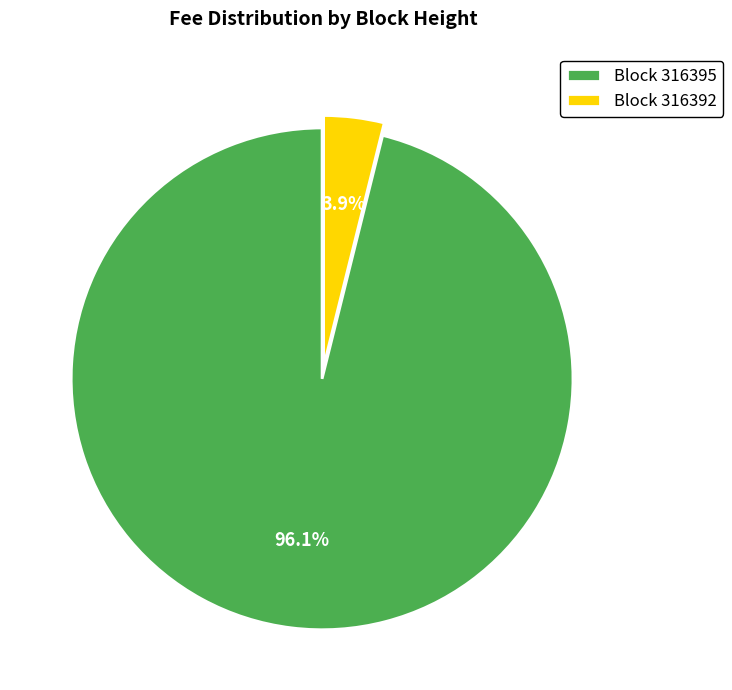

Between Block 316395 and Block 316392, which is larger?

Block 316395